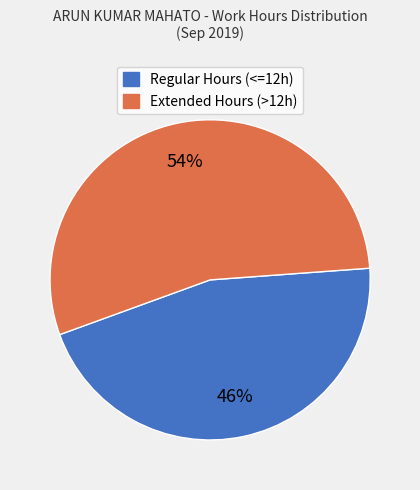

To the nearest percent, what is the average slice percentage?

50%